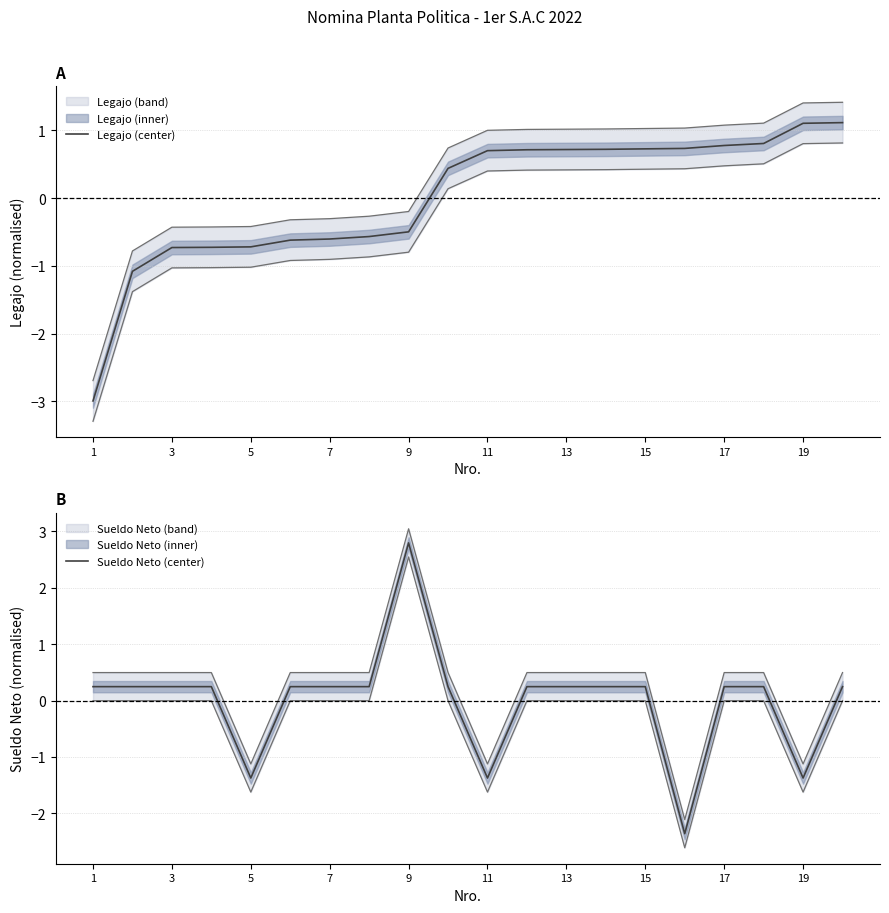

Which has a higher value, 12 or 19?

12